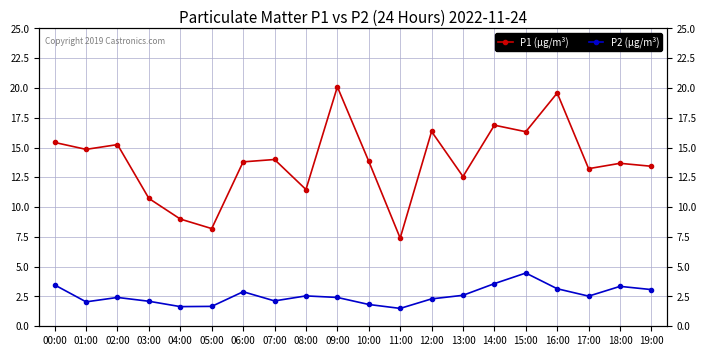

True or false: P1 (µg/m³) and P2 (µg/m³) cross at least once.

False